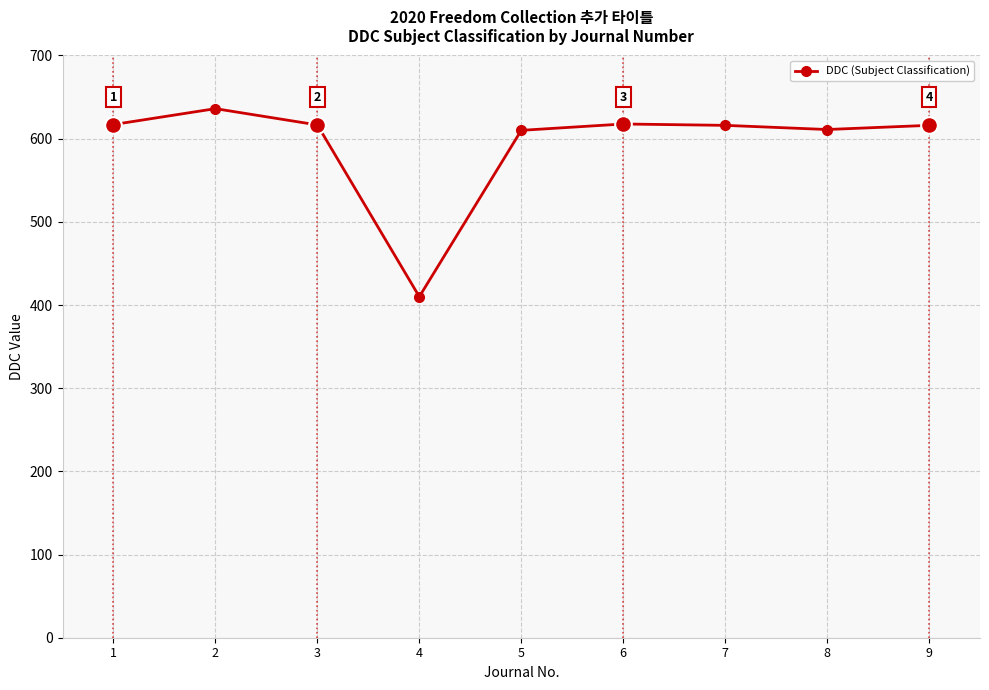

What is the ratio of the value at 1 to the value at 2?

1.0